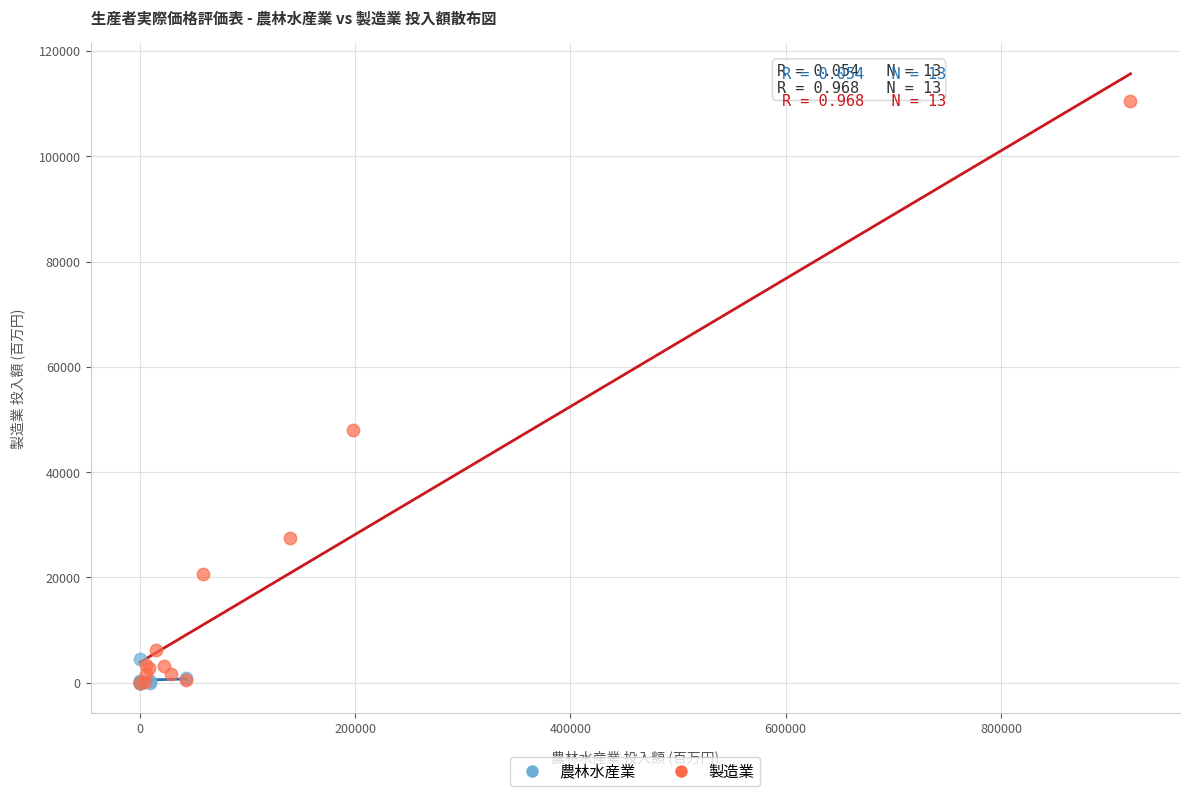

Which series contains the highest Y value?

製造業